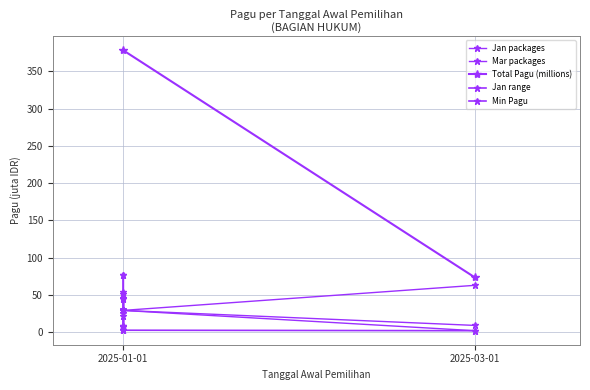

At which category is the sum across all series the highest?

2025-01-01